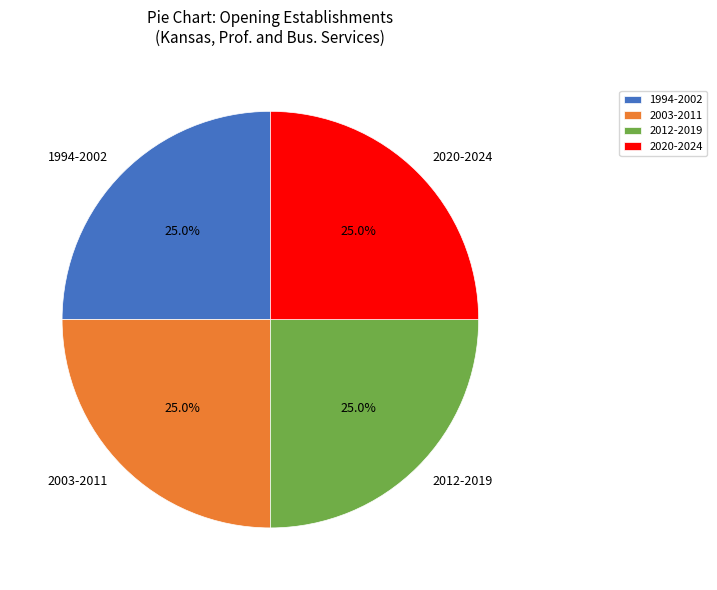

How many segments does this pie chart have?

4